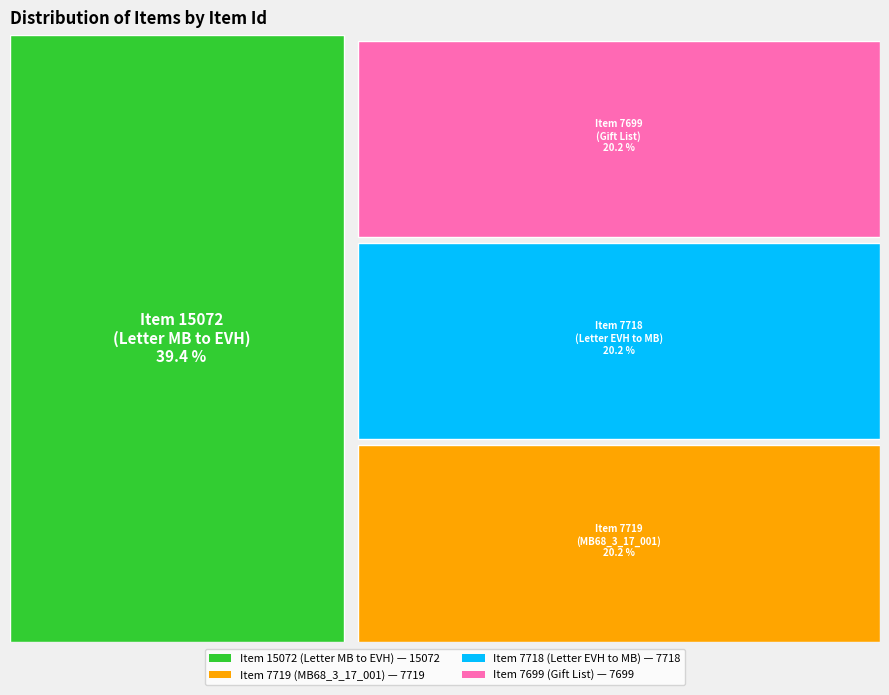

To the nearest percent, what is the difference between the Item 7719
(MB68_3_17_001) and Item 15072
(Letter MB to EVH) slice percentages?

19%